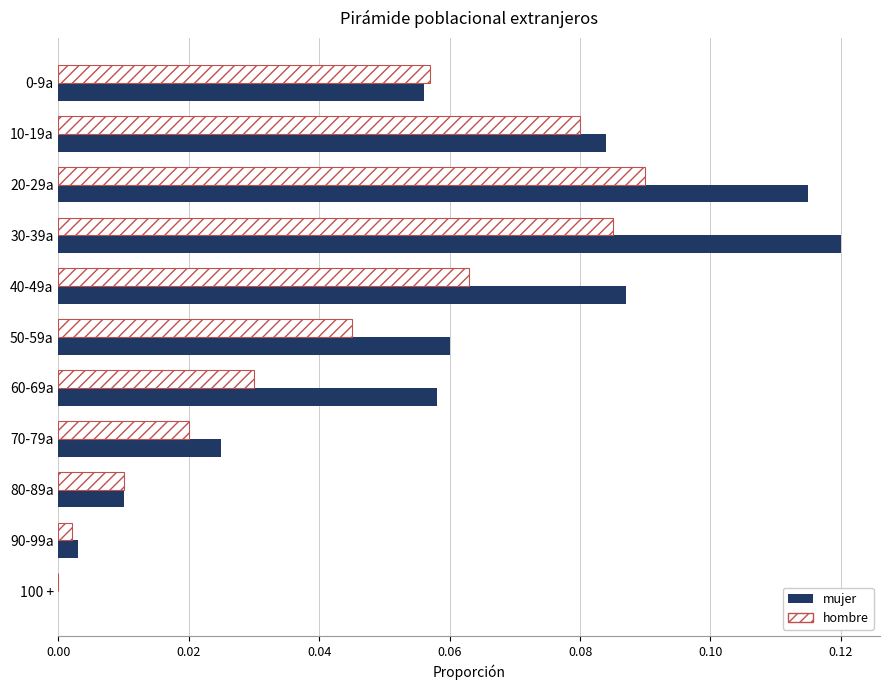

Which series has the largest total across all categories?

mujer